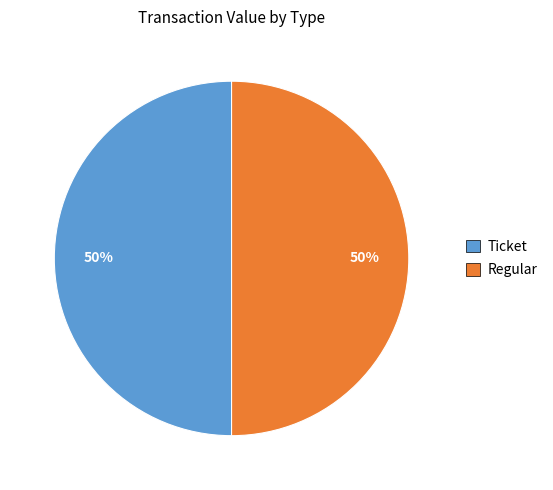

To the nearest percent, what is the average slice percentage?

50%